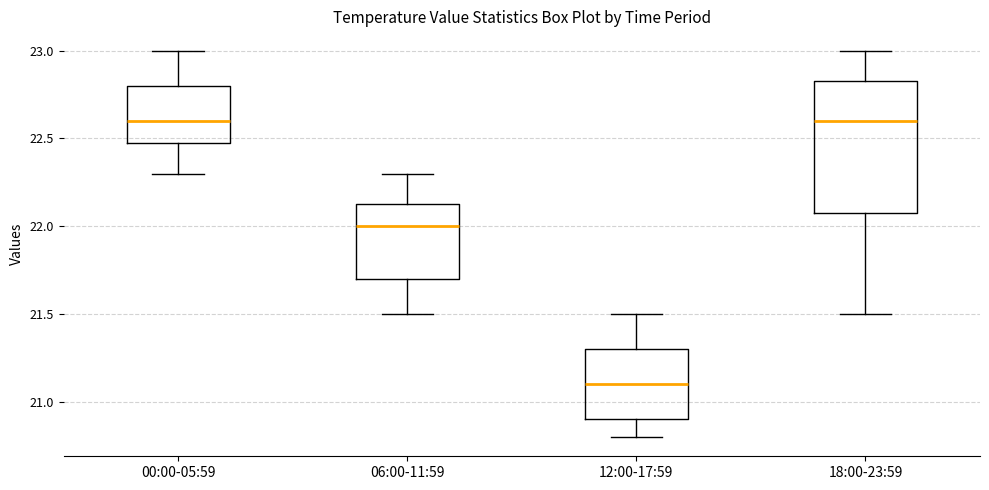

Reading left to right, read every box against the y-axis: the position of its median line, the range the box covers, and the ends of its whiskers. The values are not printed on the chart, so give them approximately, as read against the axis.

00:00-05:59: median 22.60, box 22.50 to 22.80, whiskers 22.30 to 23.00
06:00-11:59: median 22.00, box 21.70 to 22.15, whiskers 21.50 to 22.30
12:00-17:59: median 21.10, box 20.90 to 21.30, whiskers 20.80 to 21.50
18:00-23:59: median 22.60, box 22.10 to 22.85, whiskers 21.50 to 23.00